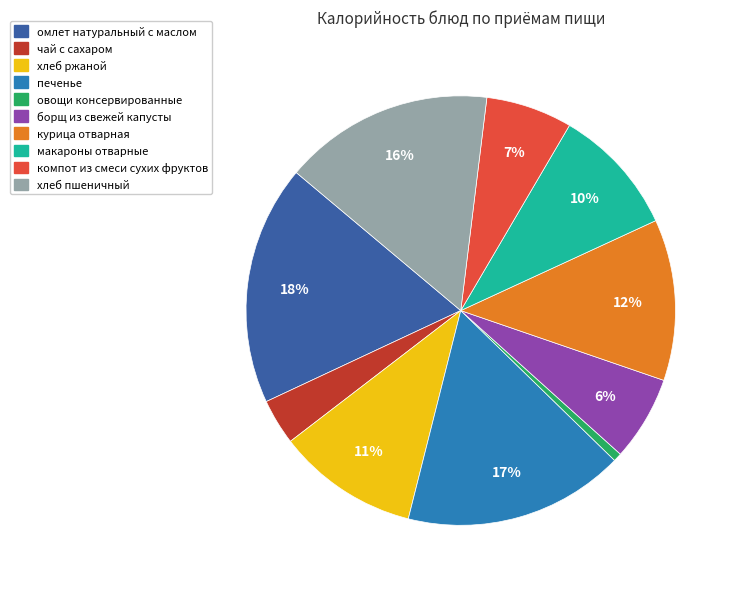

To the nearest percent, what percentage of the pie is чай с сахаром?

3%